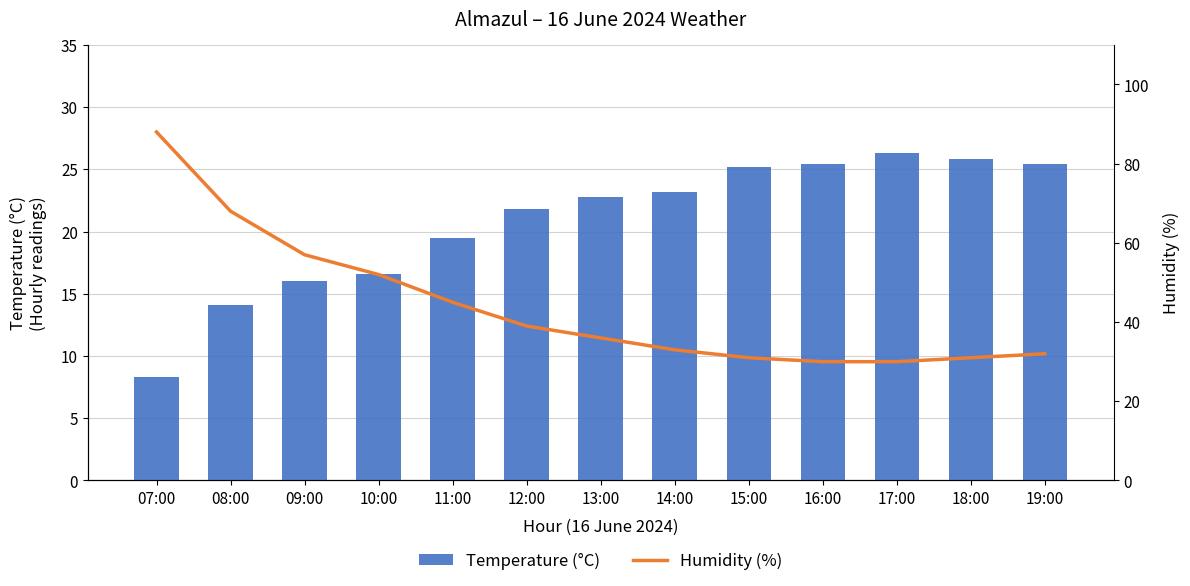

How many values in the Temperature (°C) series exceed 22?

7